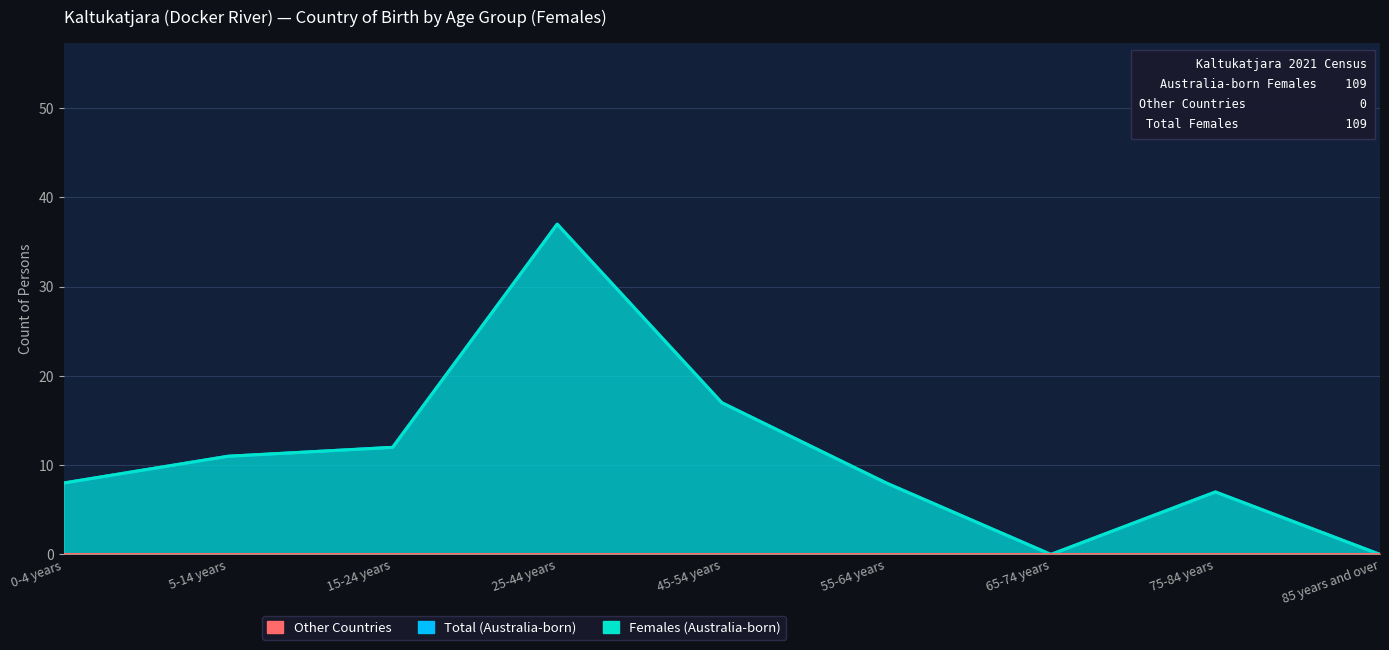

How many data points does each series have?

9